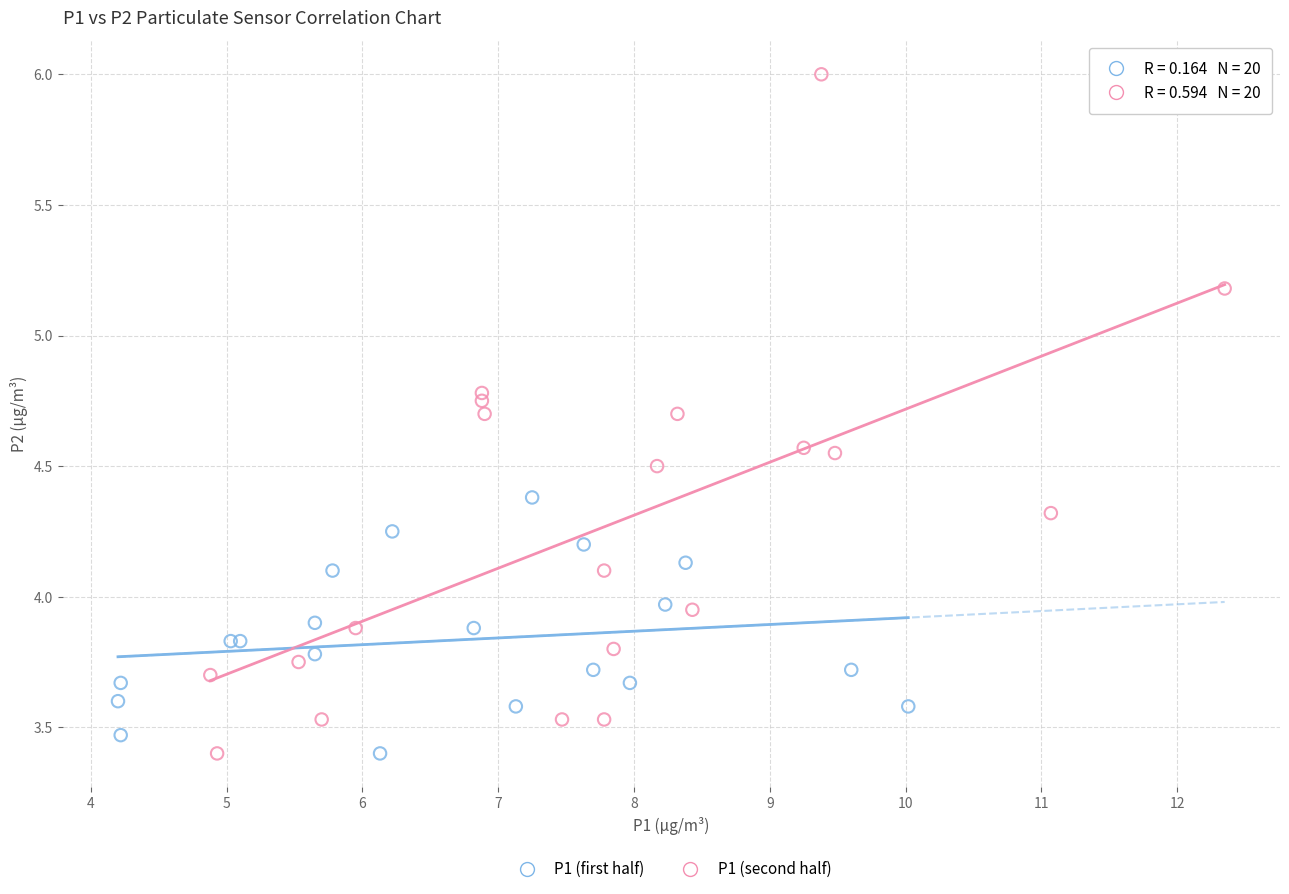

Which series has the widest spread of Y values?

P1 (second half)